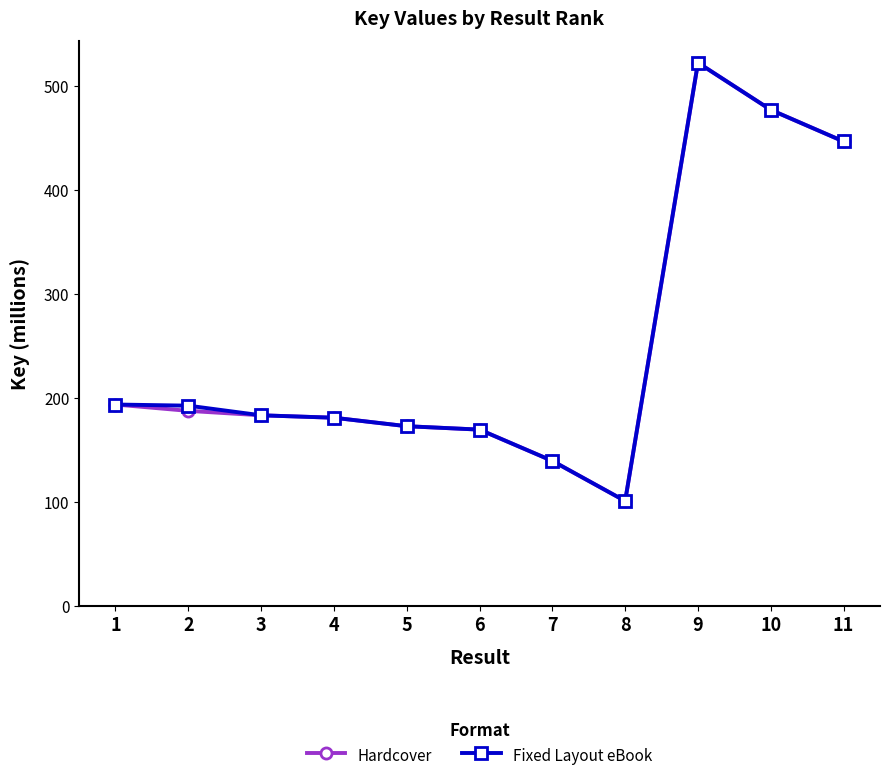

At which label does Hardcover reach its minimum?

8